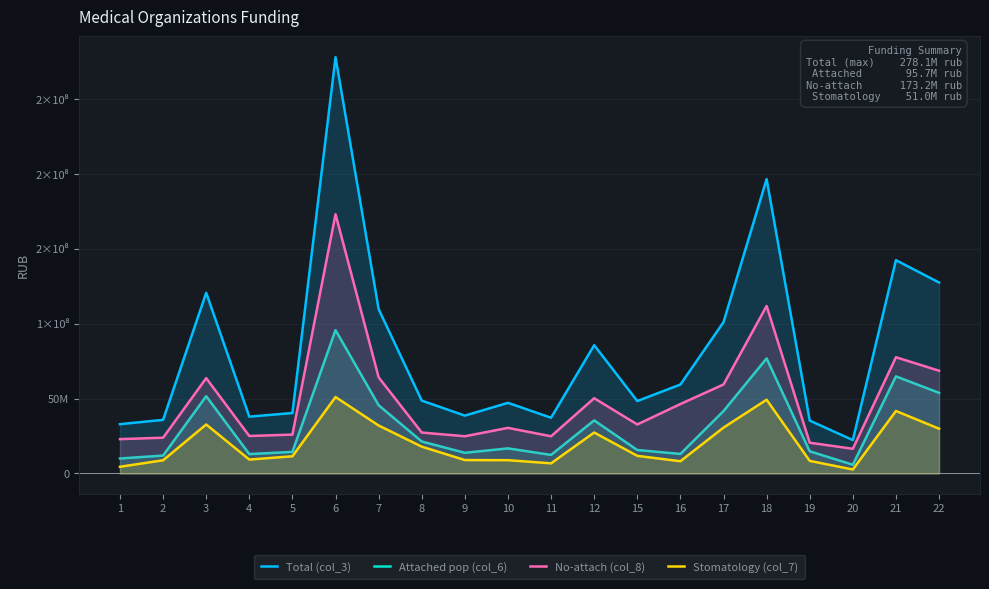

What is the highest value of the Attached pop (col_6) series?

95729141